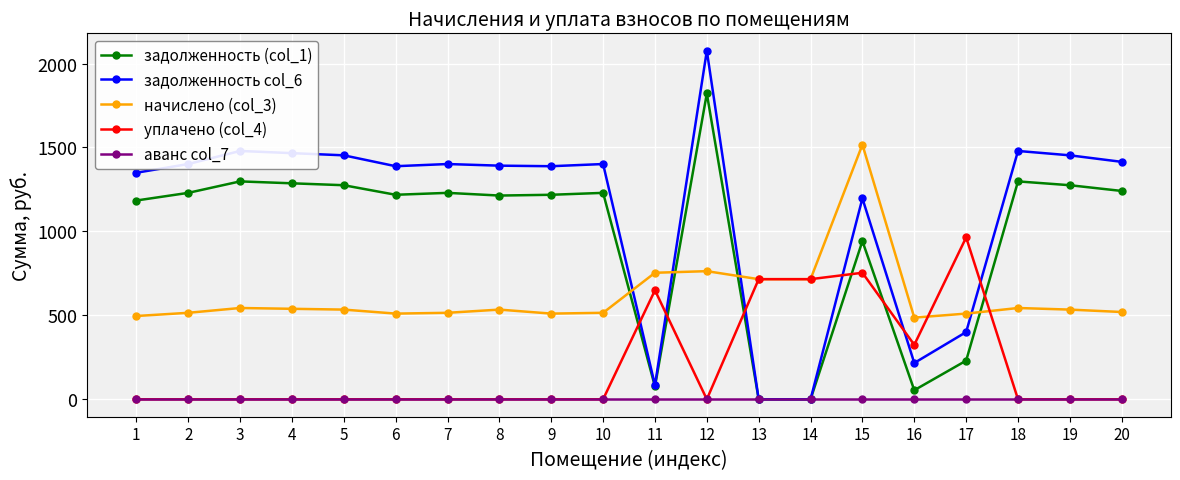

At which label does задолженность (col_1) first exceed 1229?

2